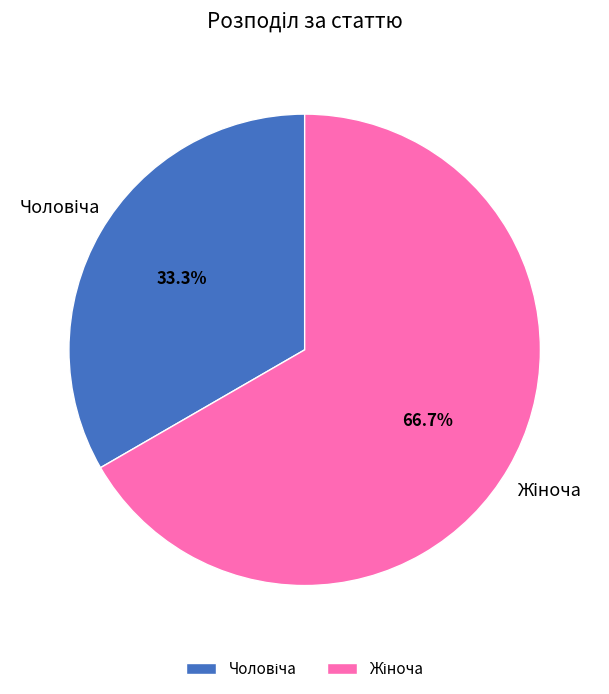

Does any single category account for the majority?

Yes